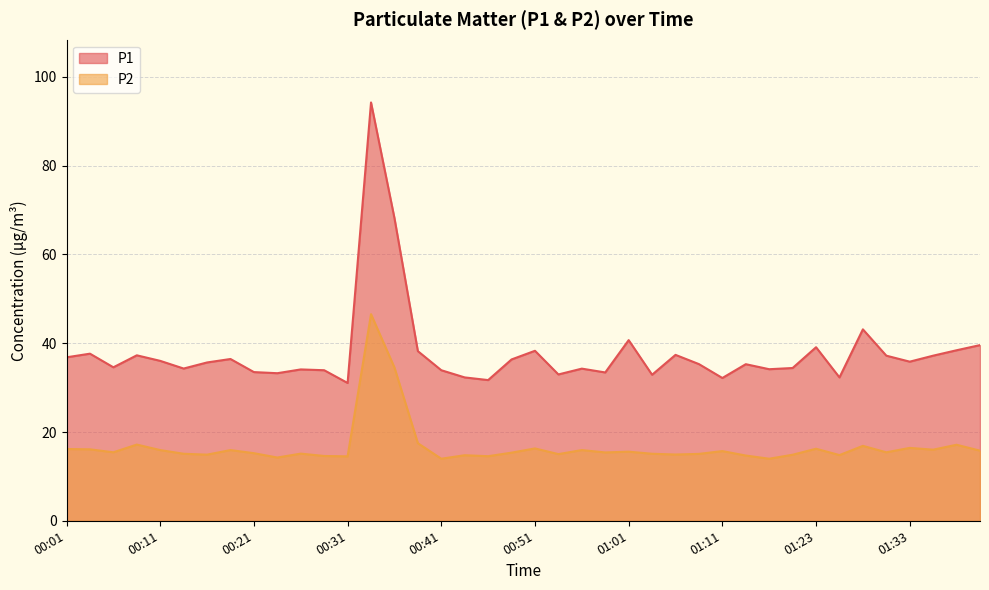

List the labels in order of P2 value, smallest first.

00:41, 01:18, 00:23, 00:31, 00:46, 00:29, 01:16, 00:43, 01:26, 01:21, 00:16, 01:06, 00:54, 01:08, 00:14, 01:03, 00:26, 00:21, 00:48, 00:58, 00:06, 01:31, 01:01, 01:11, 01:40, 00:11, 00:19, 00:56, 01:36, 00:04, 00:01, 01:23, 00:51, 01:33, 01:28, 01:38, 00:09, 00:39, 00:36, 00:33